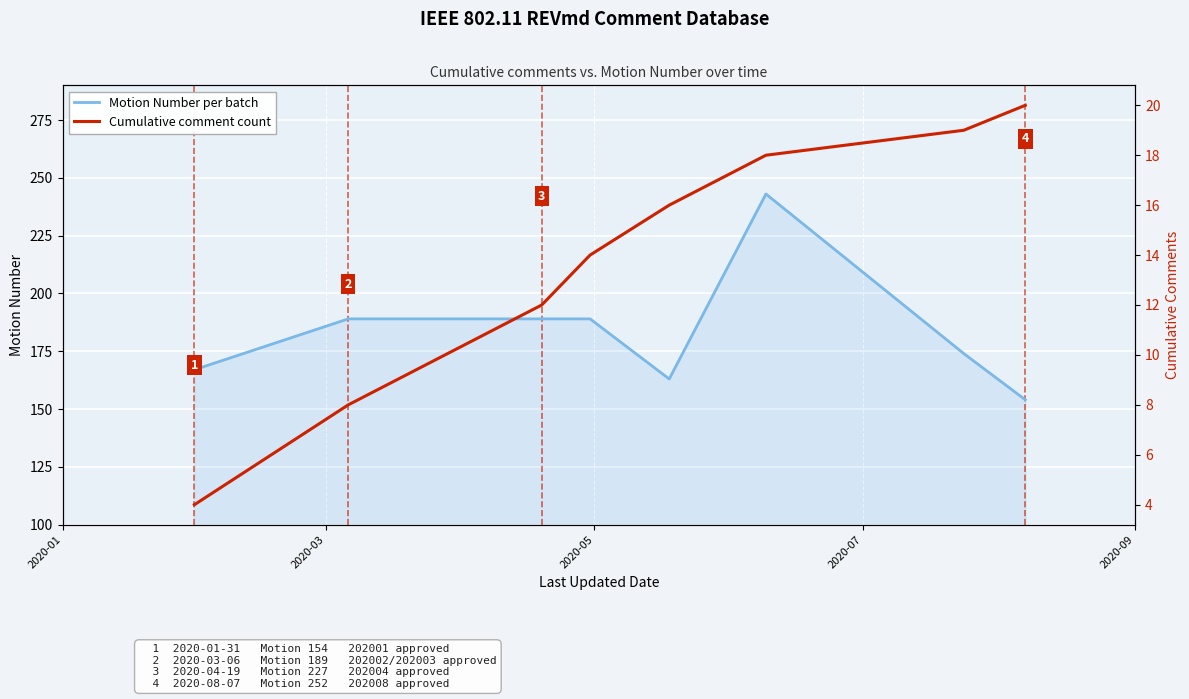

What is the maximum value for Motion Number per batch?

243